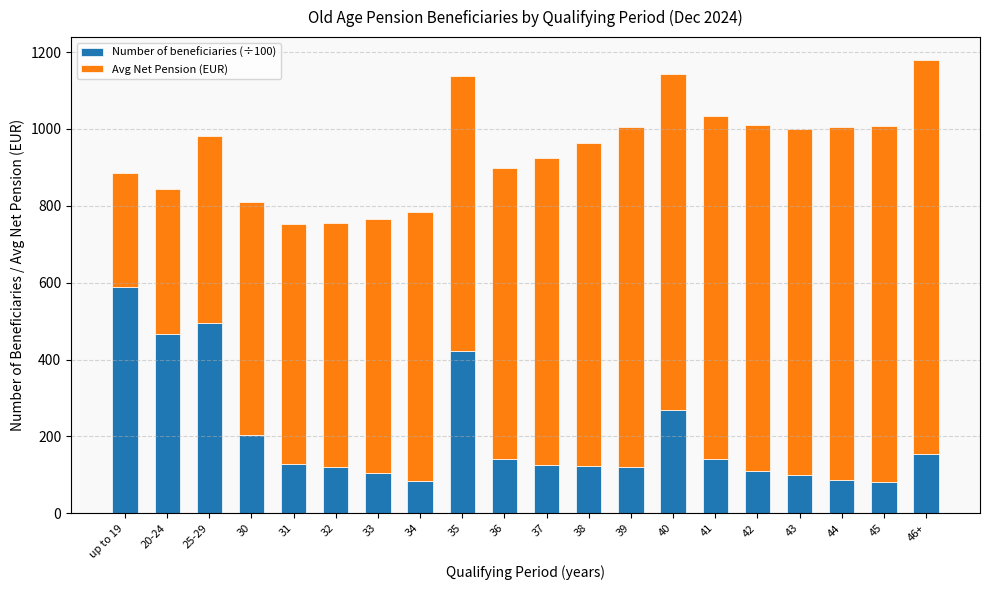

What is the difference between the second highest and second lowest values in the Number of beneficiaries (÷100) series?

411.9